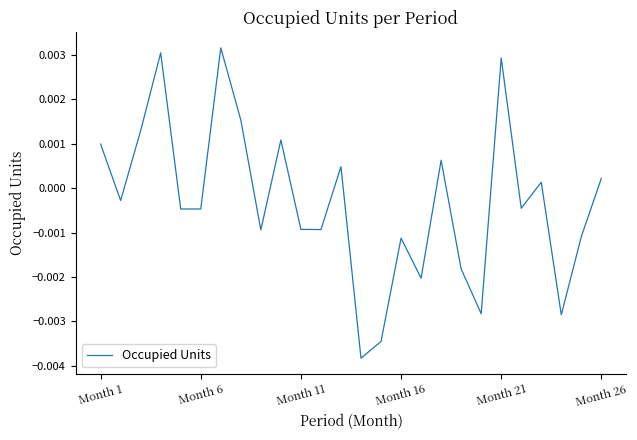

How many lines are shown in the chart?

1